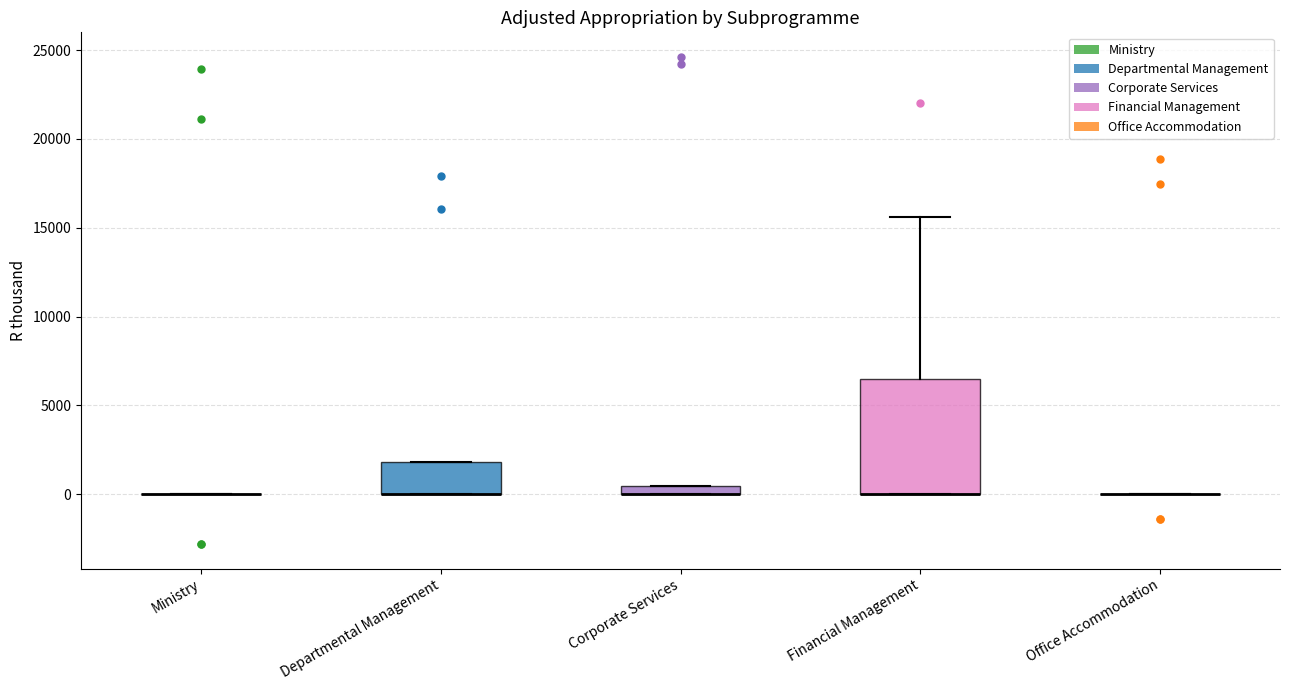

Which box is the tallest, from its lower edge to its upper edge?

Financial Management